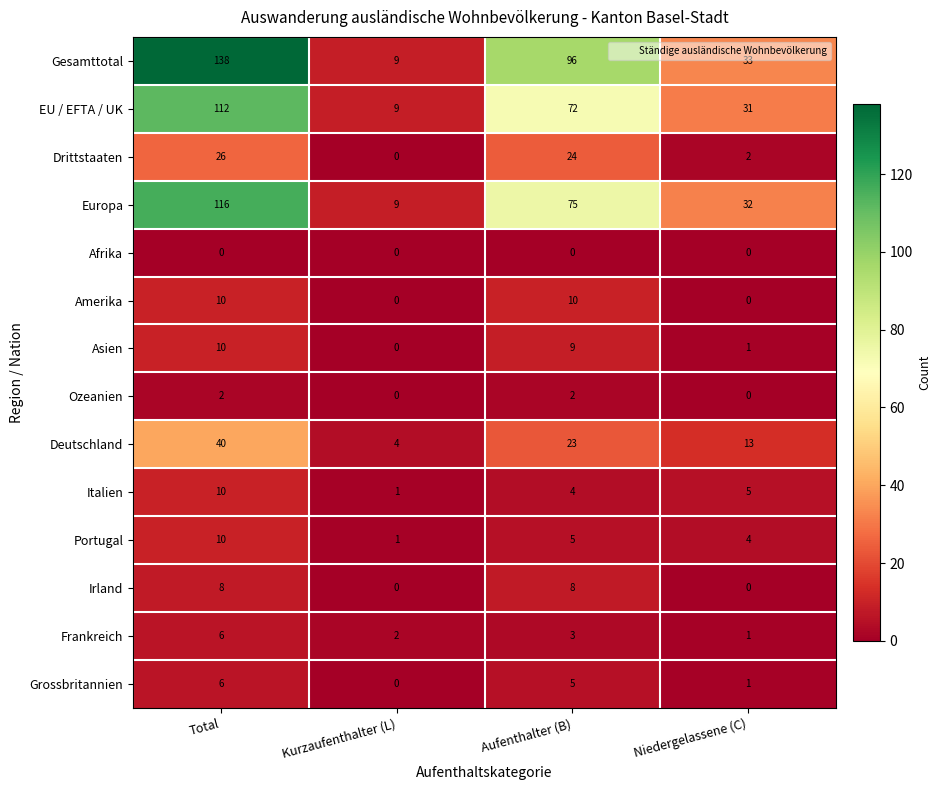

True or false: Europa has a value of 116 at Total.

True